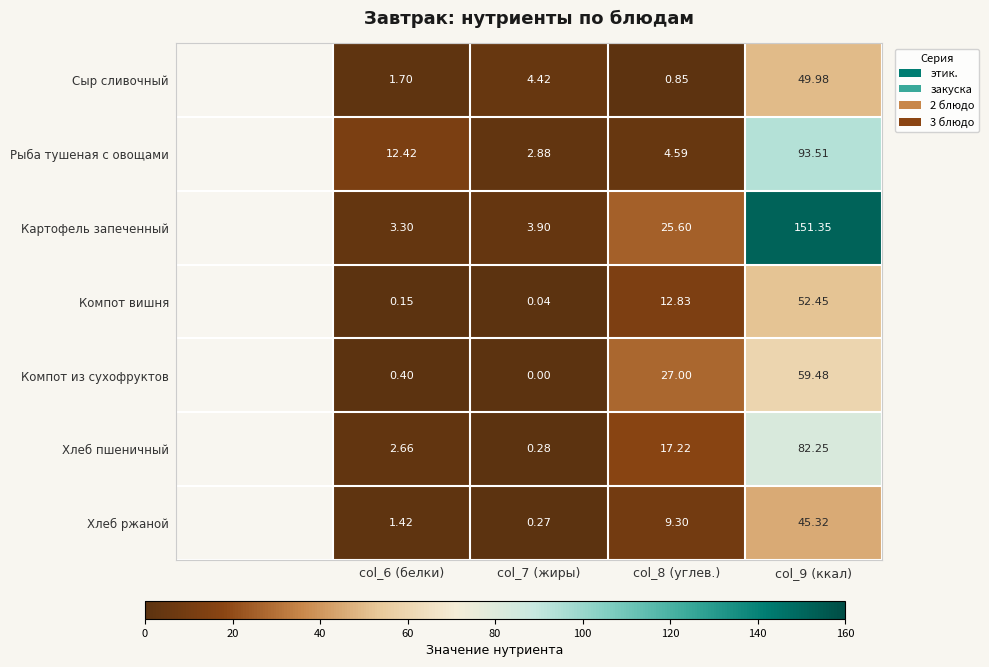

Is the value of Хлеб пшеничный at col_9 (ккал) greater than the value of Картофель запеченный at col_9 (ккал)?

No